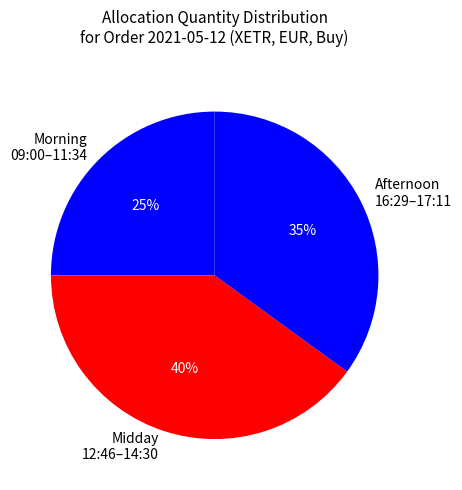

Is there a majority slice in this chart?

No